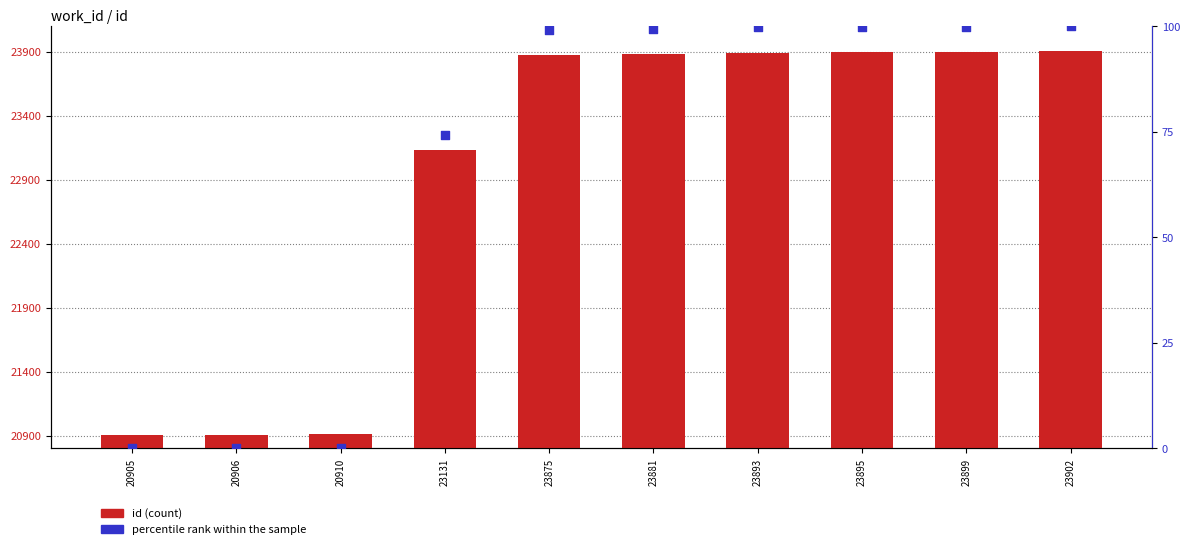

At how many categories does at least one series exceed 23897?

2